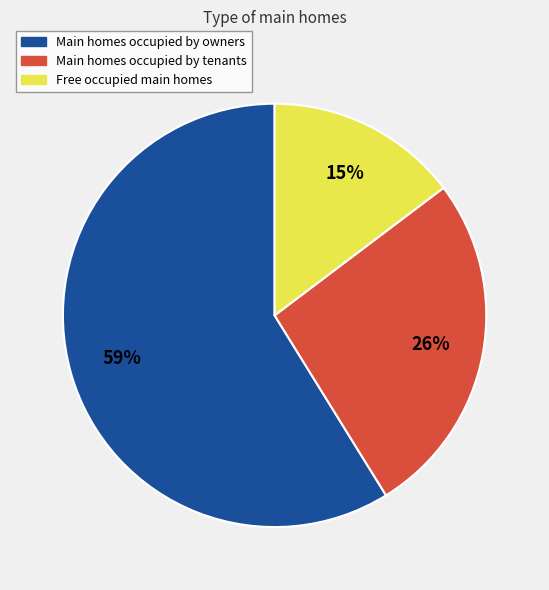

Count the number of slices in the pie.

3